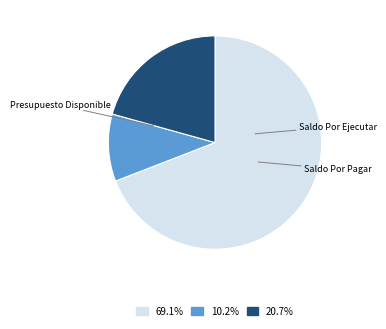

Does any single category account for the majority?

Yes